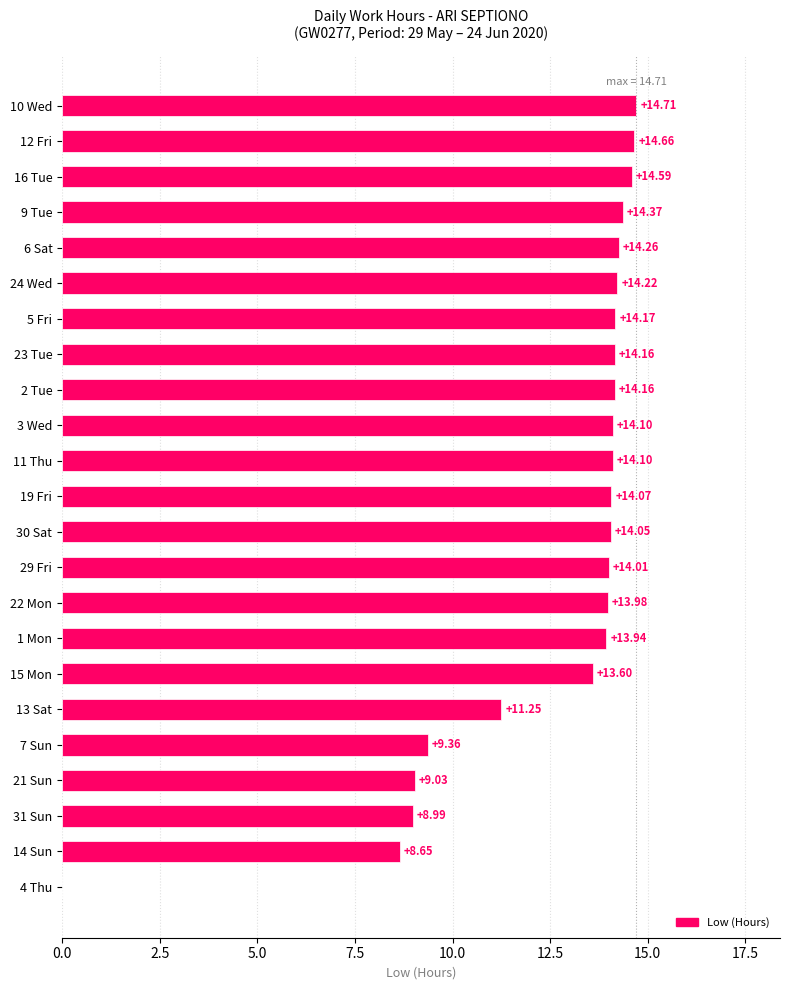

Which has a higher value, 16 Tue or 12 Fri?

12 Fri